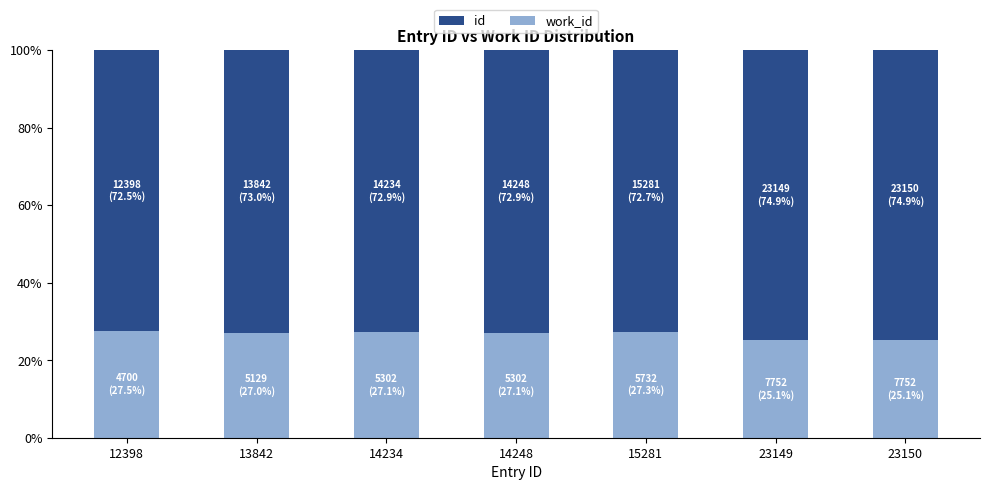

What are all the series names shown in the legend?

id, work_id